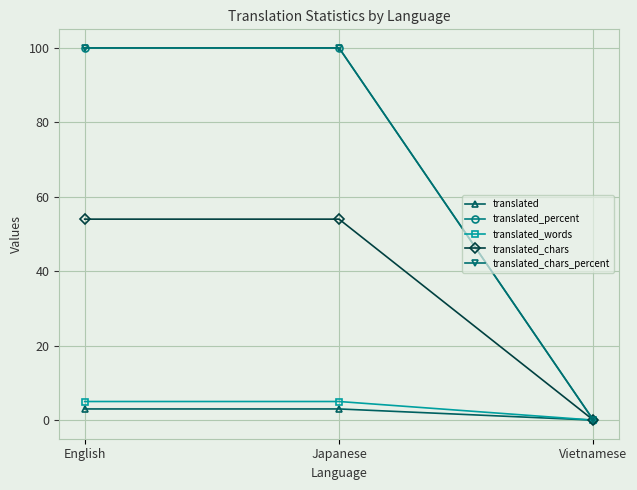

Is the value of translated_words at Vietnamese greater than the value of translated at Japanese?

No